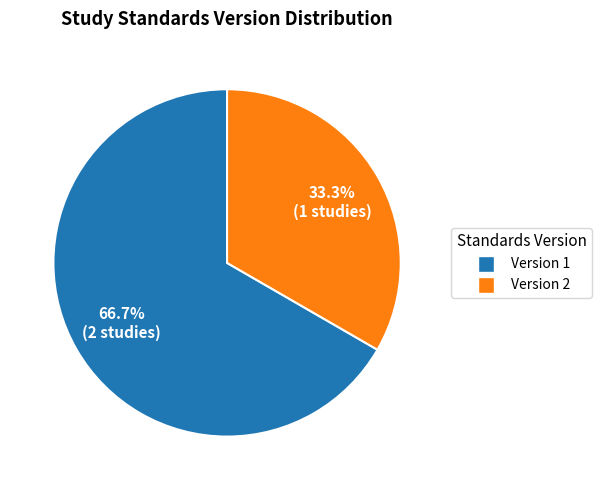

Between Version 1 and Version 2, which is larger?

Version 1